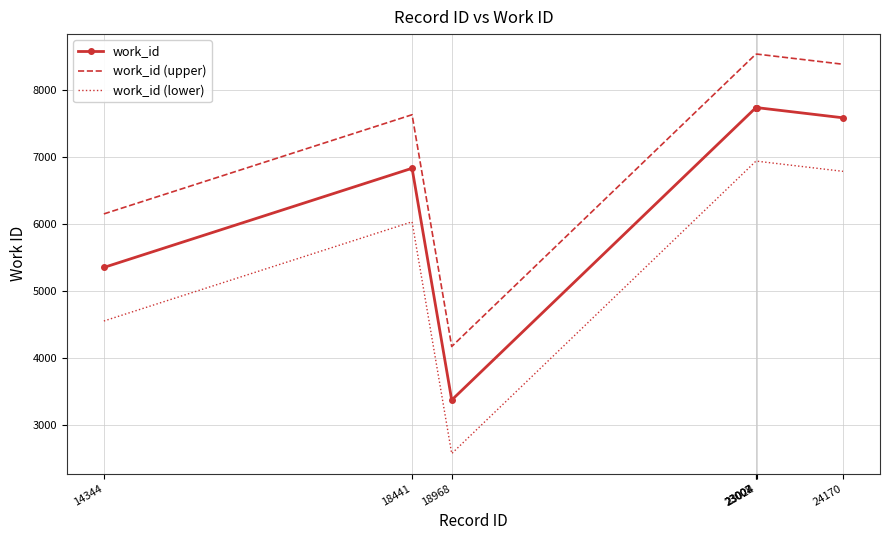

What value does the work_id (lower) series have at 18441, to the nearest 100?

6000